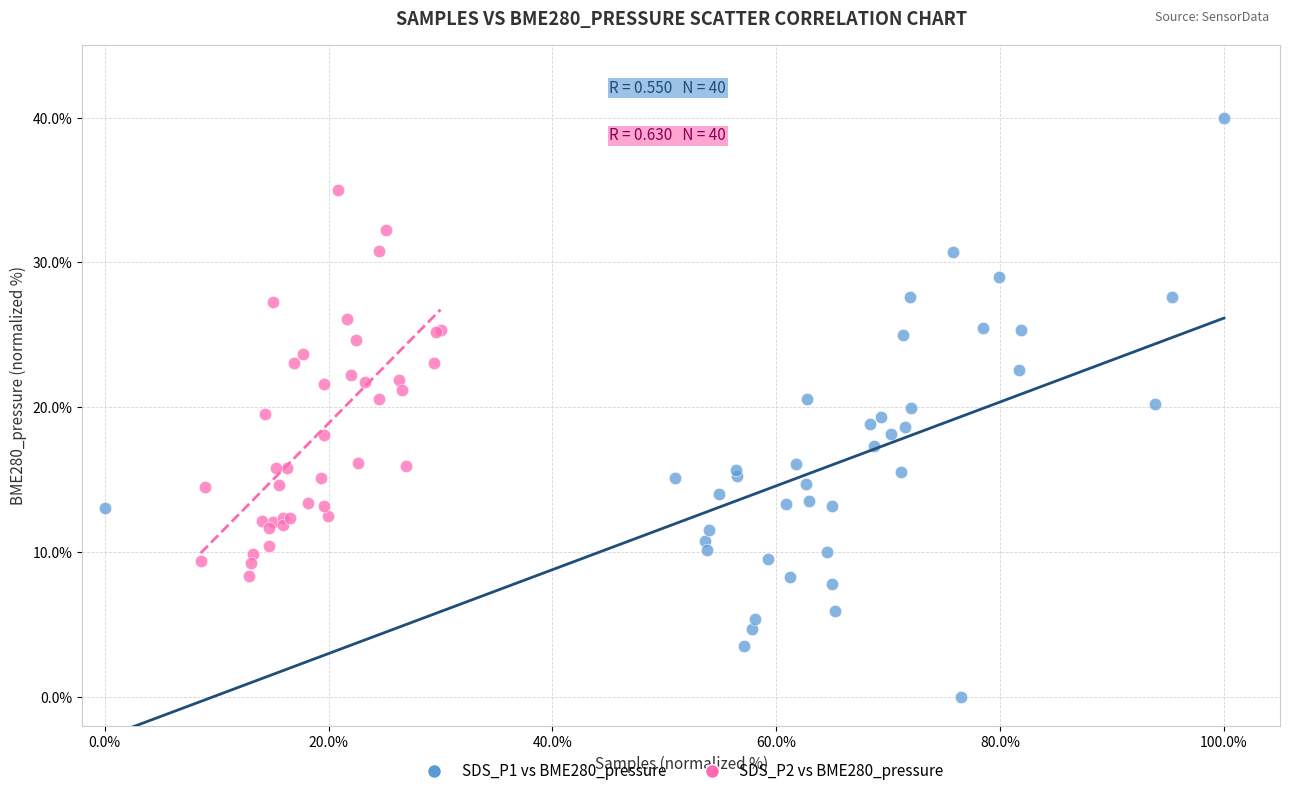

Which series contains the highest Y value?

SDS_P1 vs BME280_pressure